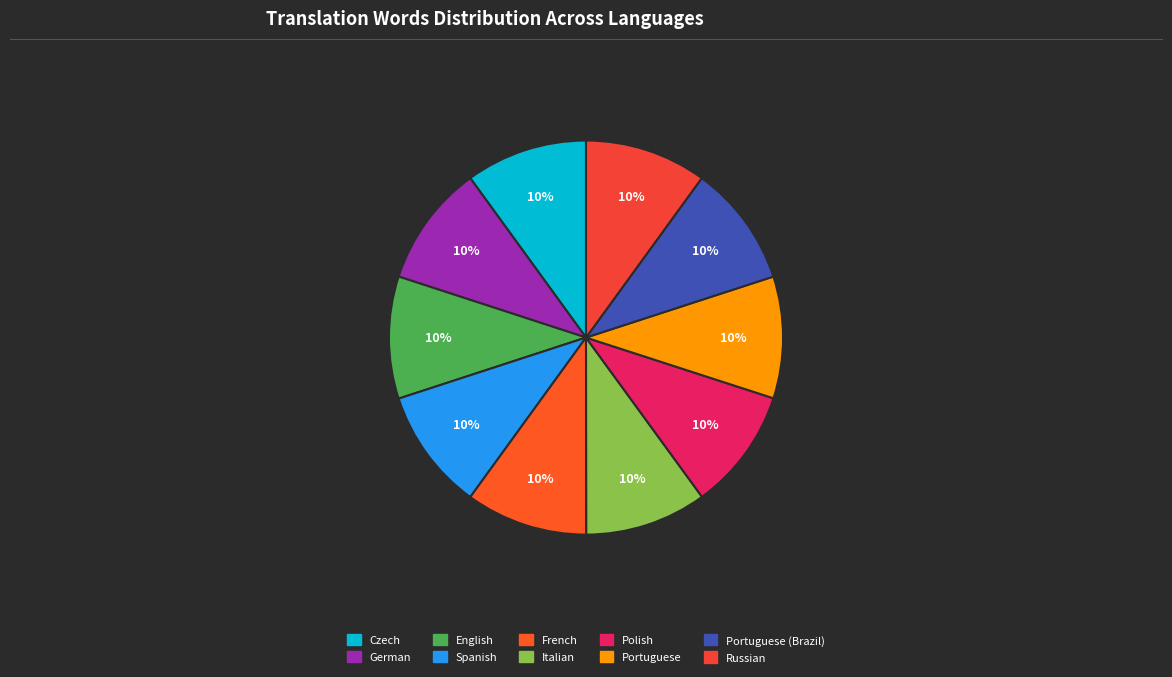

Which slice is the smallest?

Czech